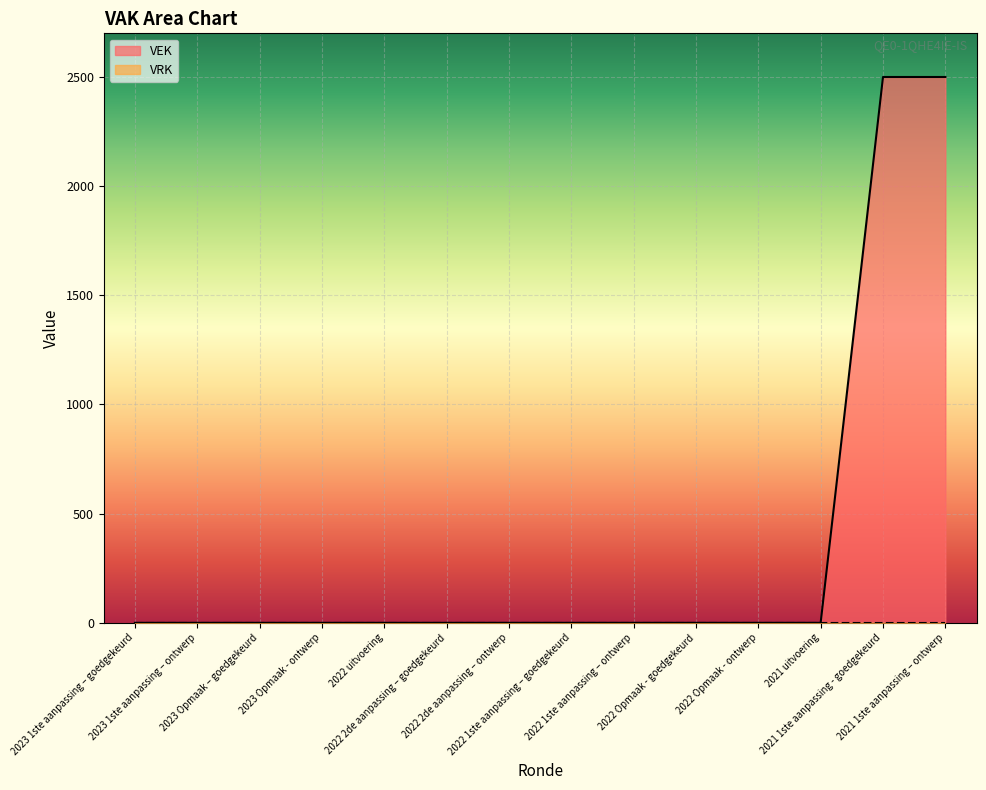

Where is the data nearest to the value 1250?

2023 1ste aanpassing – goedgekeurd